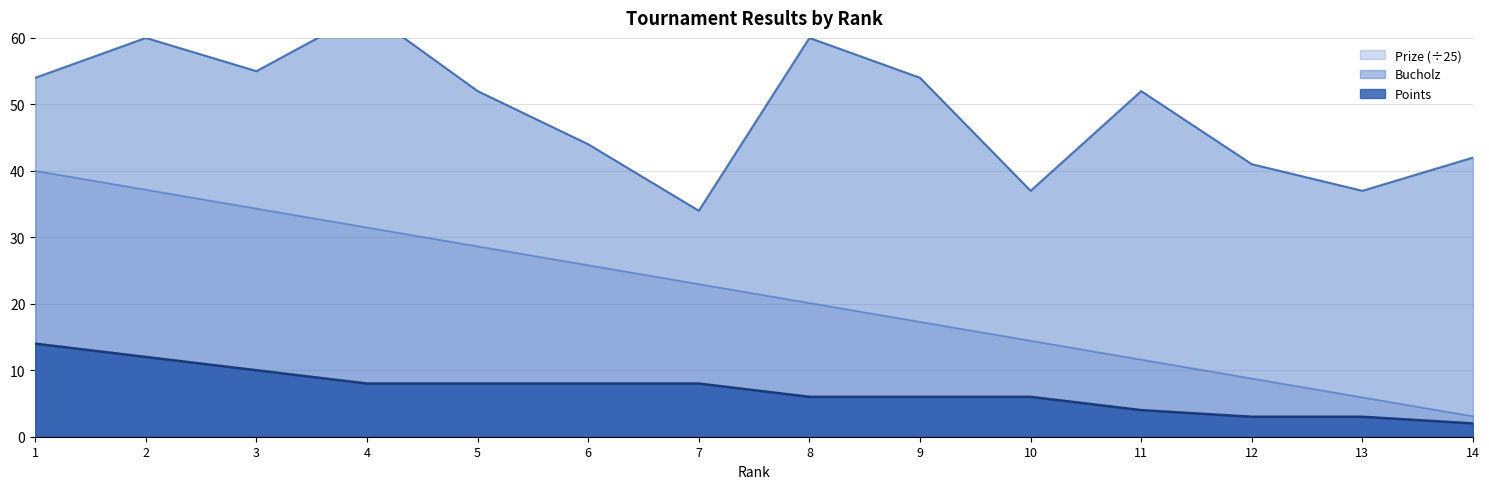

Reading right to left, transcribe all the data shown in this chart.

Prize: 14=3.1	13=5.9	12=8.8	11=11.6	10=14.4	9=17.3	8=20.1	7=23.0	6=25.8	5=28.6	4=31.5	3=34.3	2=37.2	1=40.0
Bucholz: 14=42.0	13=37.0	12=41.0	11=52.0	10=37.0	9=54.0	8=60.0	7=34.0	6=44.0	5=52.0	4=64.0	3=55.0	2=60.0	1=54.0
Points: 14=2.0	13=3.0	12=3.0	11=4.0	10=6.0	9=6.0	8=6.0	7=8.0	6=8.0	5=8.0	4=8.0	3=10.0	2=12.0	1=14.0